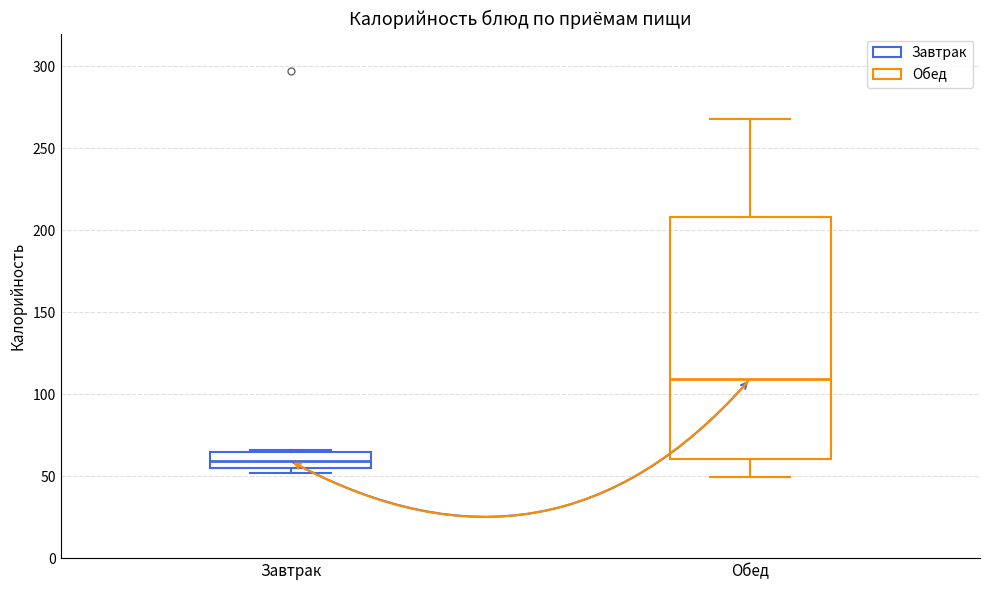

Which box is the tallest, from its lower edge to its upper edge?

Обед